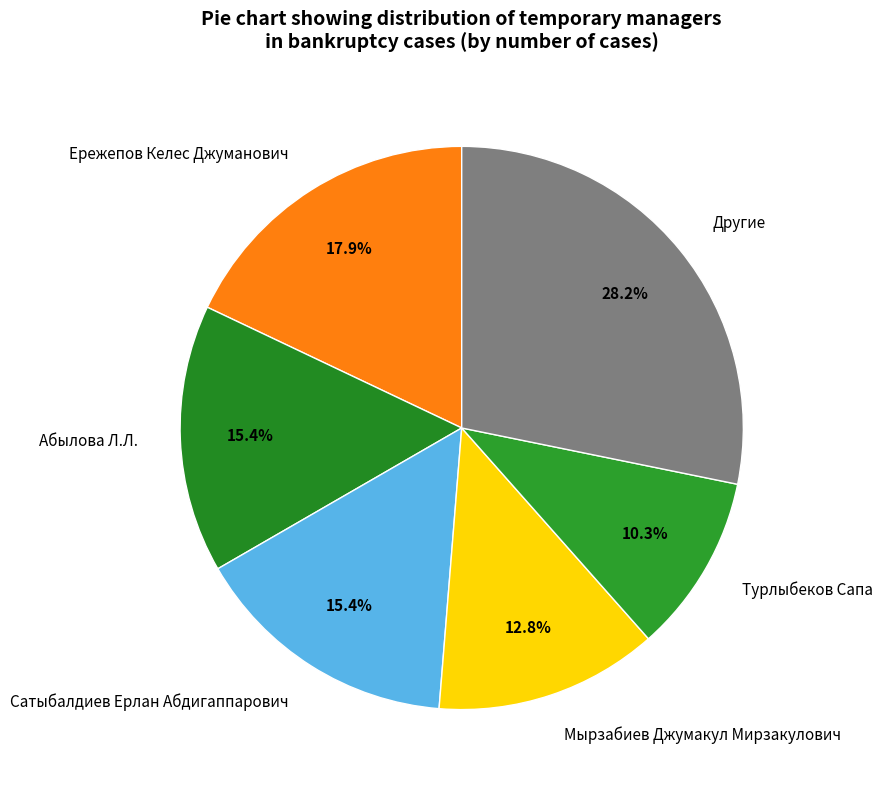

What percentage is NOT represented by Другие?

71.8%